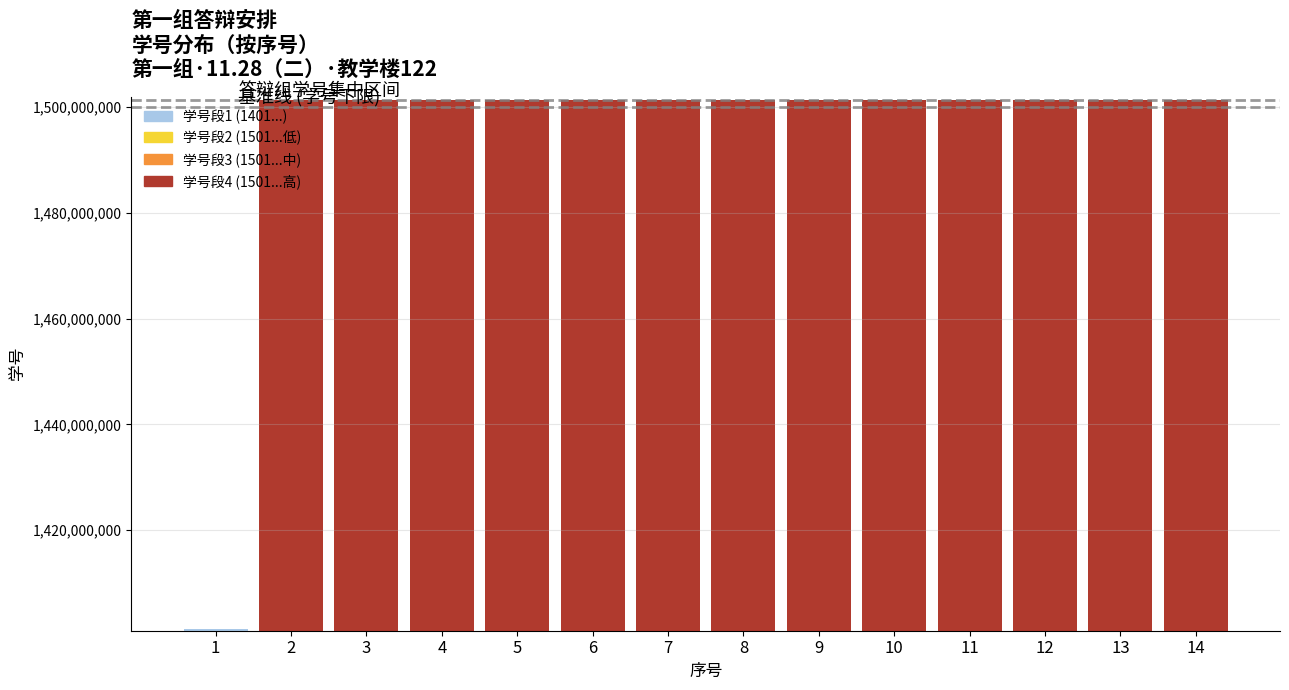

Reading right to left, list all the values displayed in this chart.

1501362168	1501362145	1501362135	1501362123	1501362111	1501362109	1501362083	1501362078	1501362076	1501362044	1501362036	1501362026	1501362019	1401362162